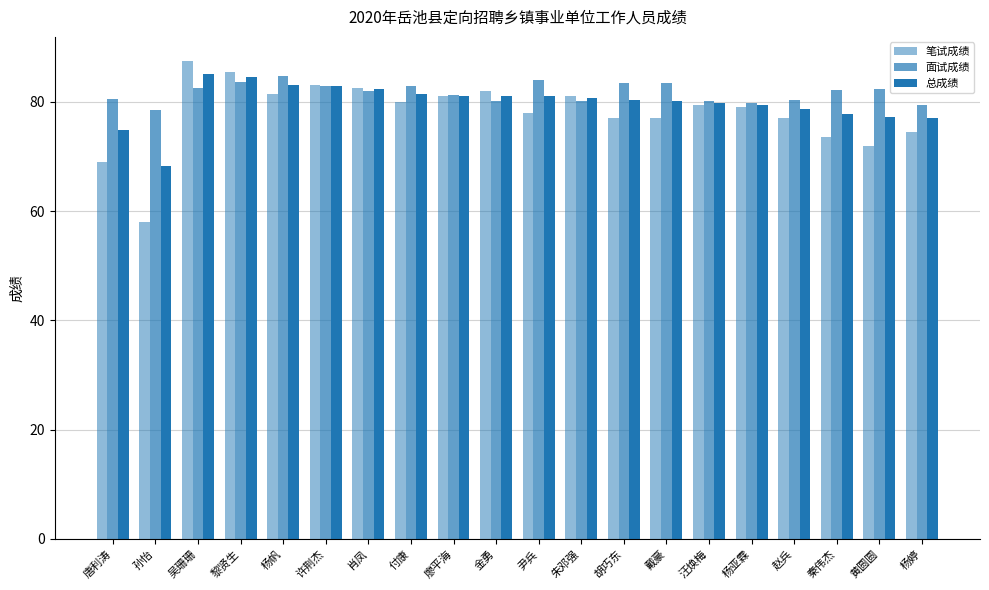

What is the greatest value displayed?

87.5